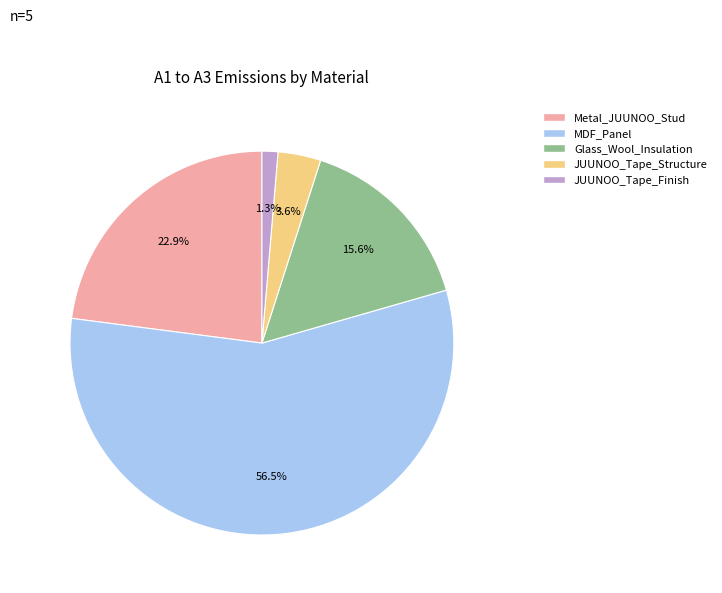

To the nearest percent, what is the difference between the largest and smallest slice percentages?

55%